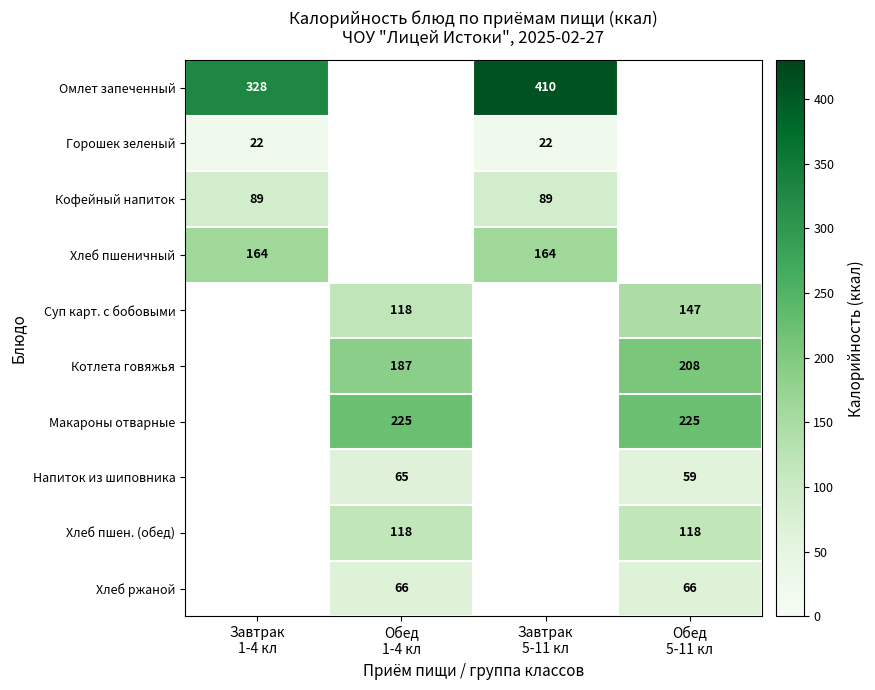

Is it true that Горошек зеленый equals 29.1 at Завтрак 5-11 кл?

False